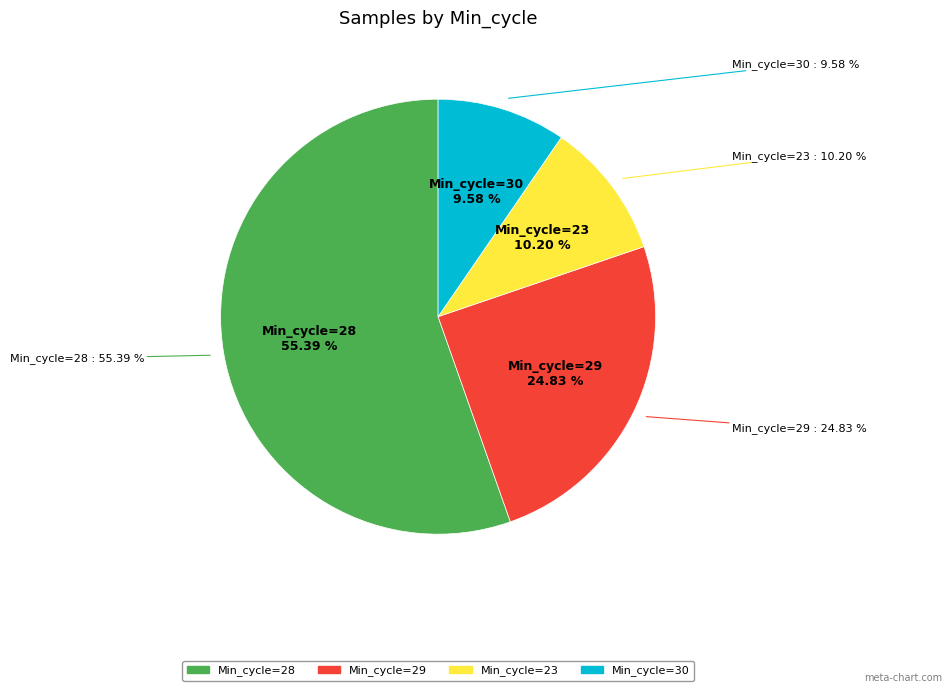

True or false: 29 accounts for 1% of the total.

False